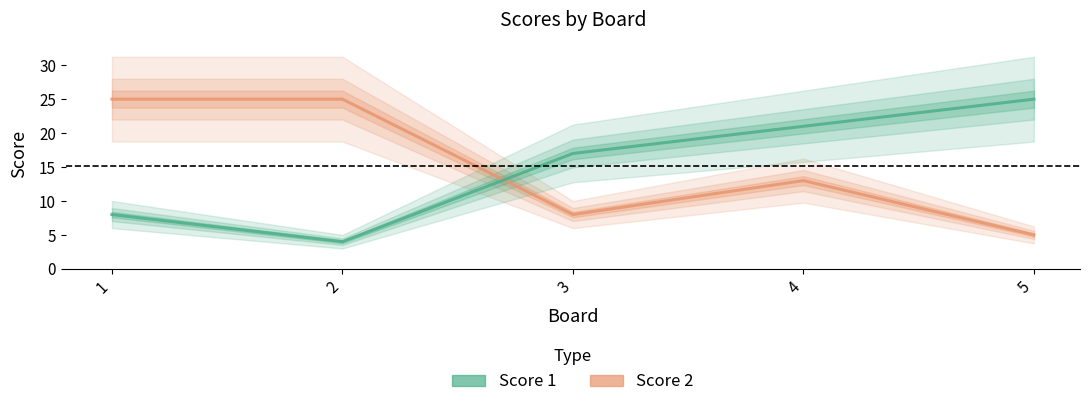

How many series are shown in this chart?

2